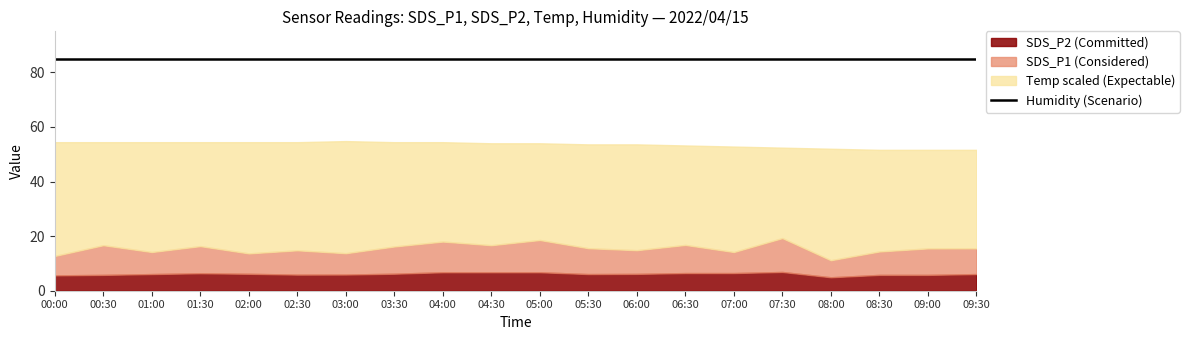

What is the minimum value for SDS_P1?

6.2